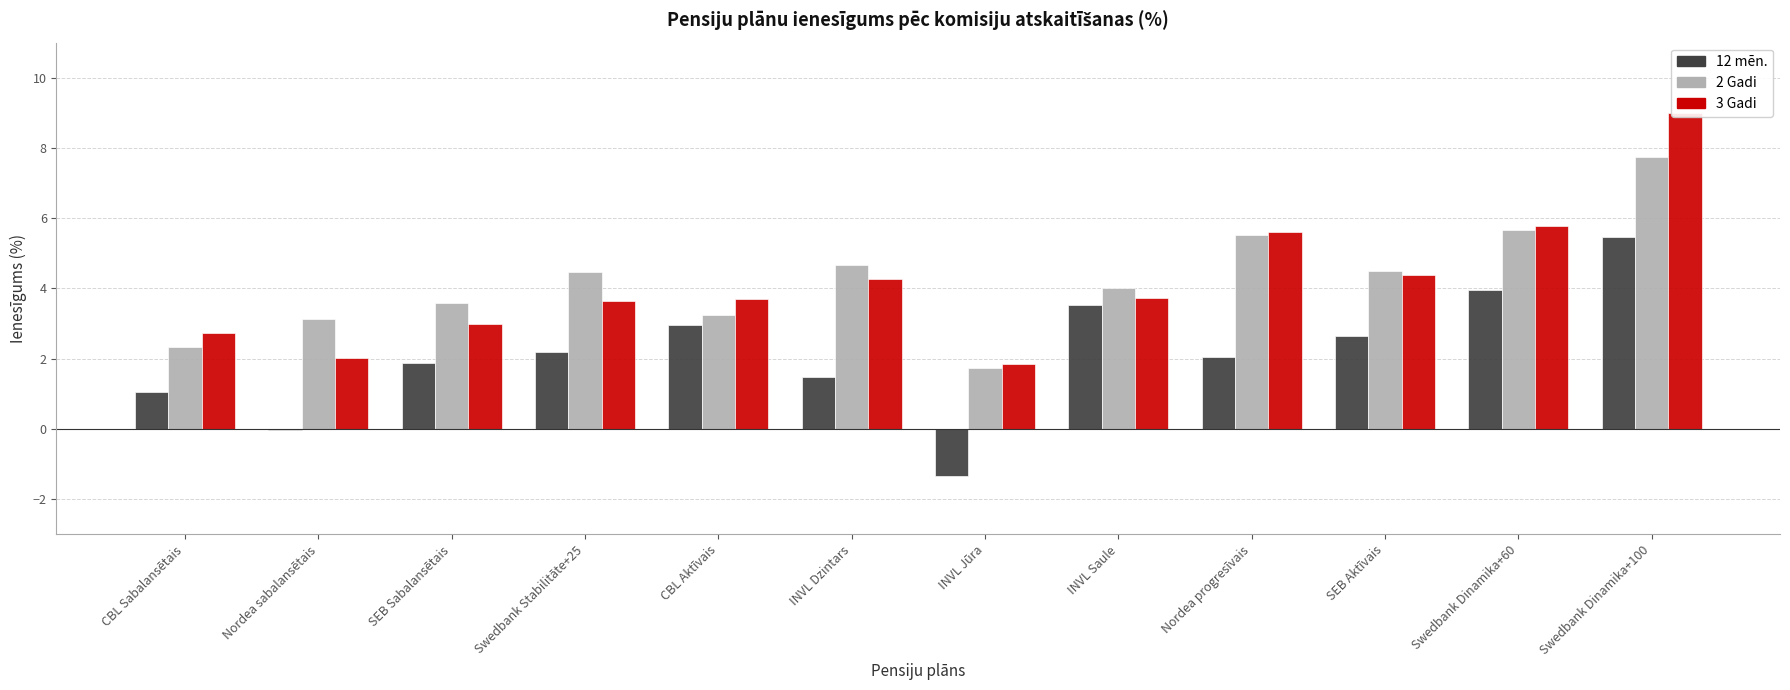

What is the label of the 2nd bar from the left?

Nordea sabalansētais